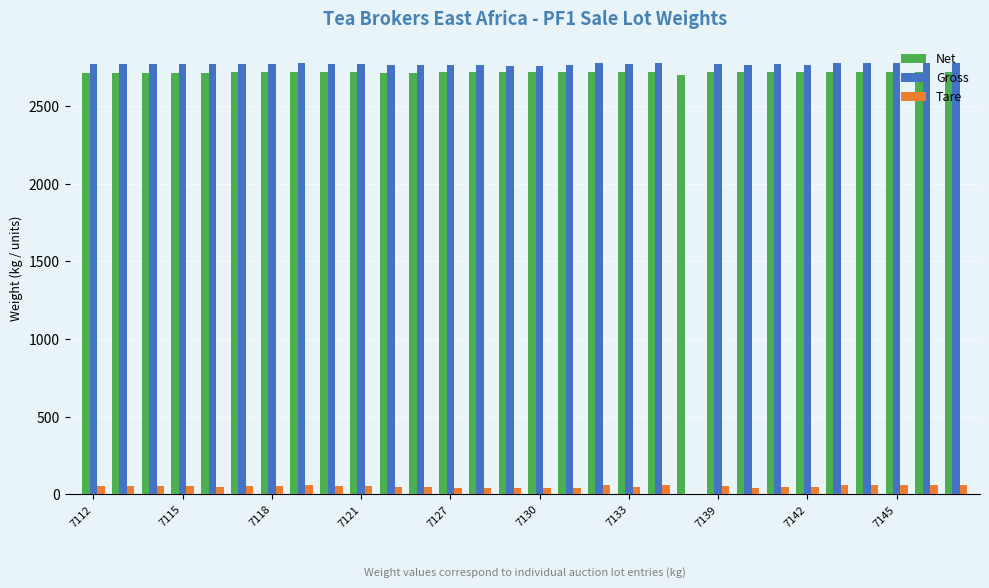

What is the maximum value for Tare?

59